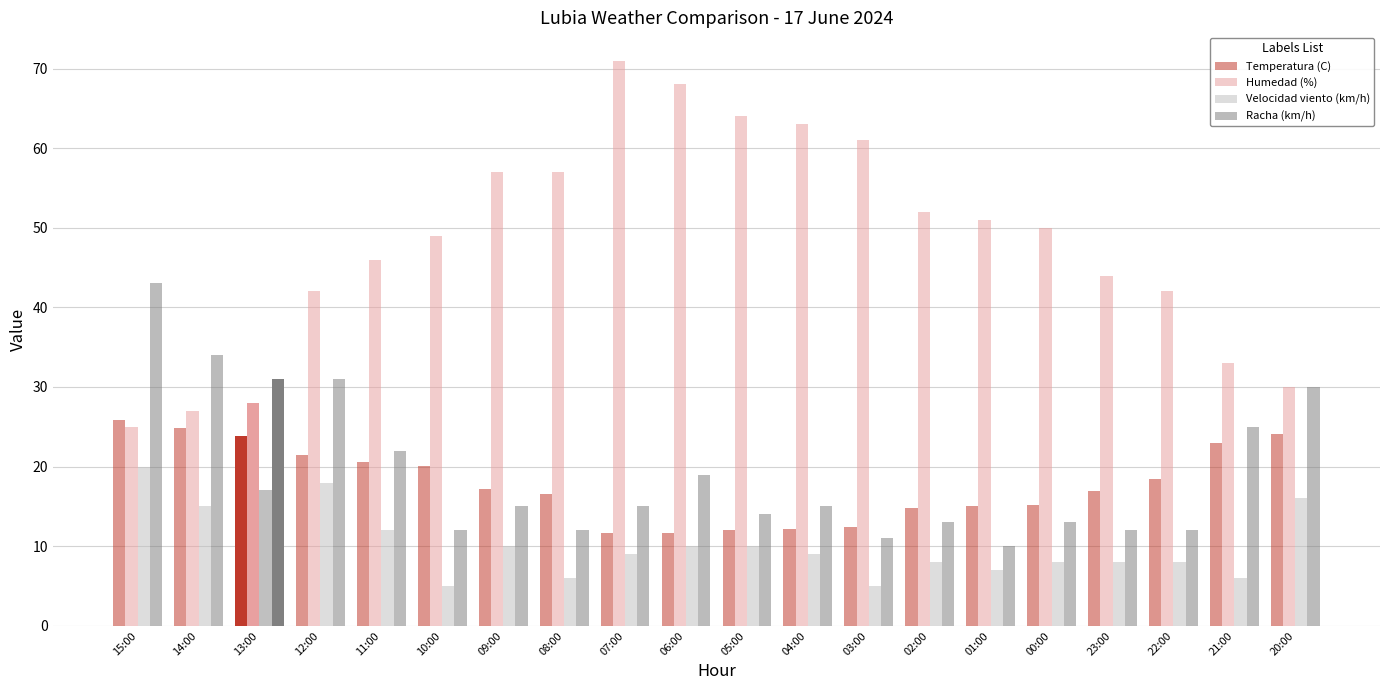

How many categories are shown in the chart?

20